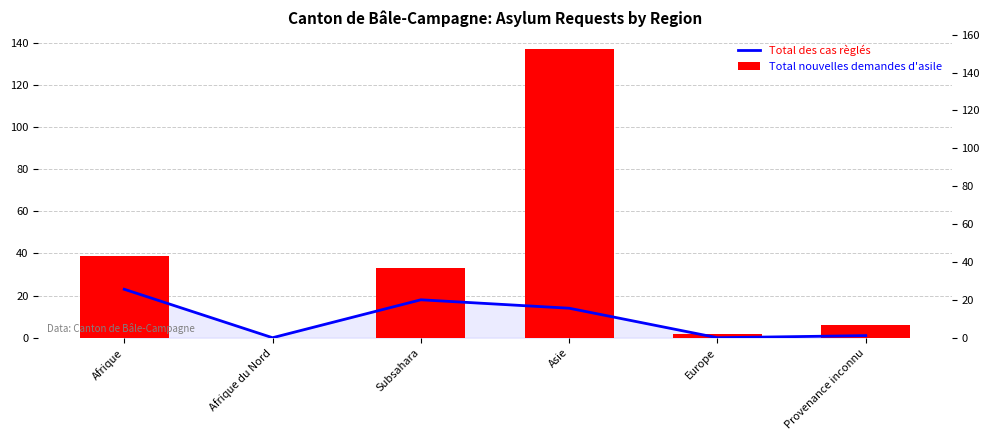

Which category has the highest value across all series?

Asie